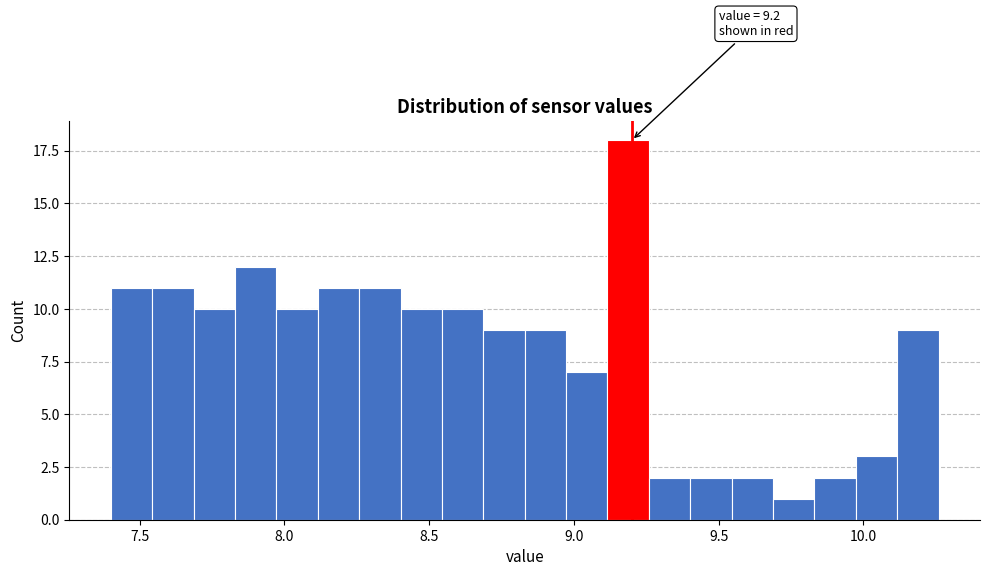

Around what value on the x-axis is the tallest bar? Give the approximate position of its centre, as read against the axis.

9.20